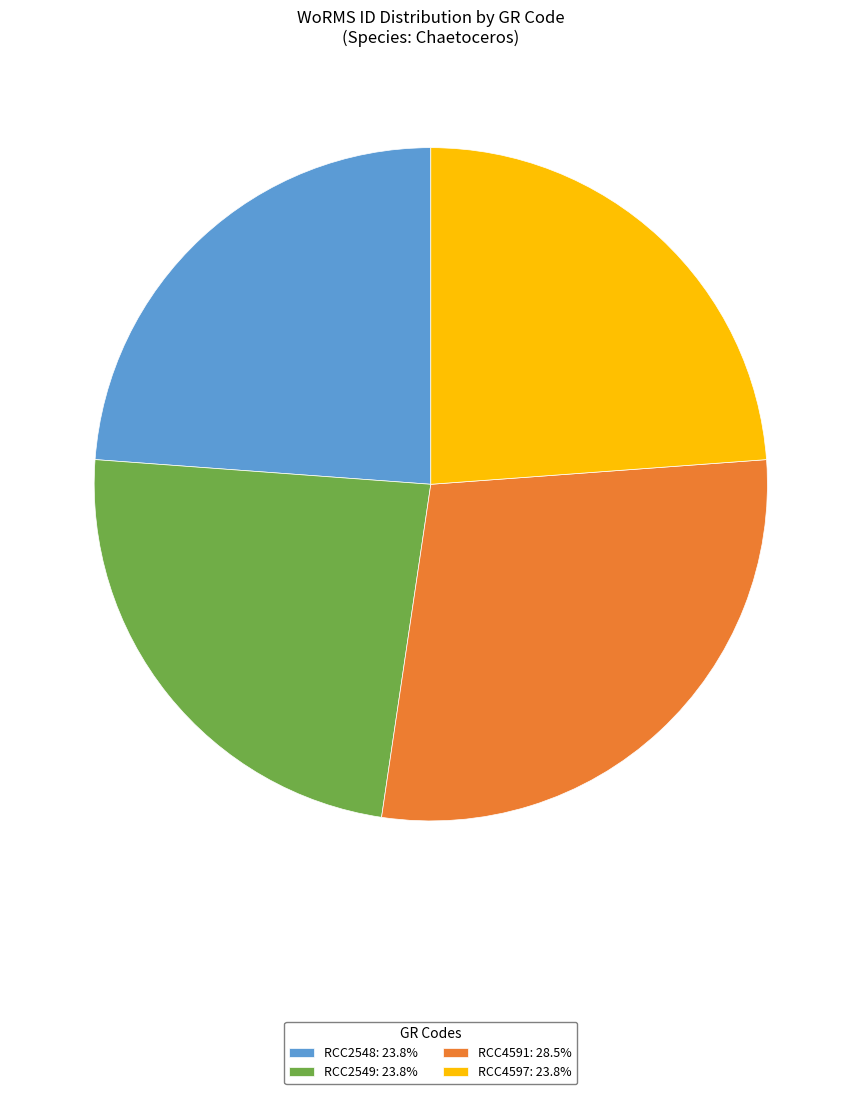

Count the number of slices in the pie.

4